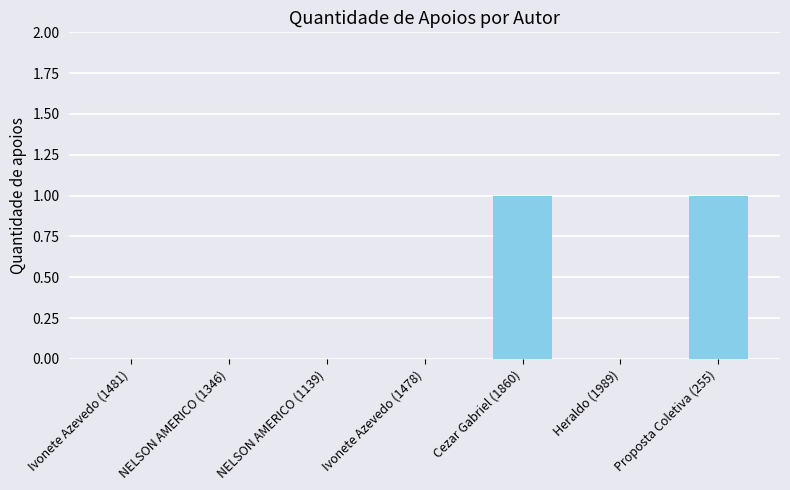

Are the bars horizontal?

No